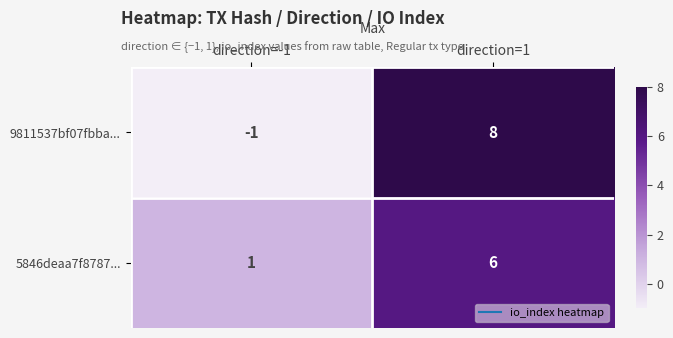

The value of 5846deaa7f8787... at direction=-1 is 1. True or false?

True